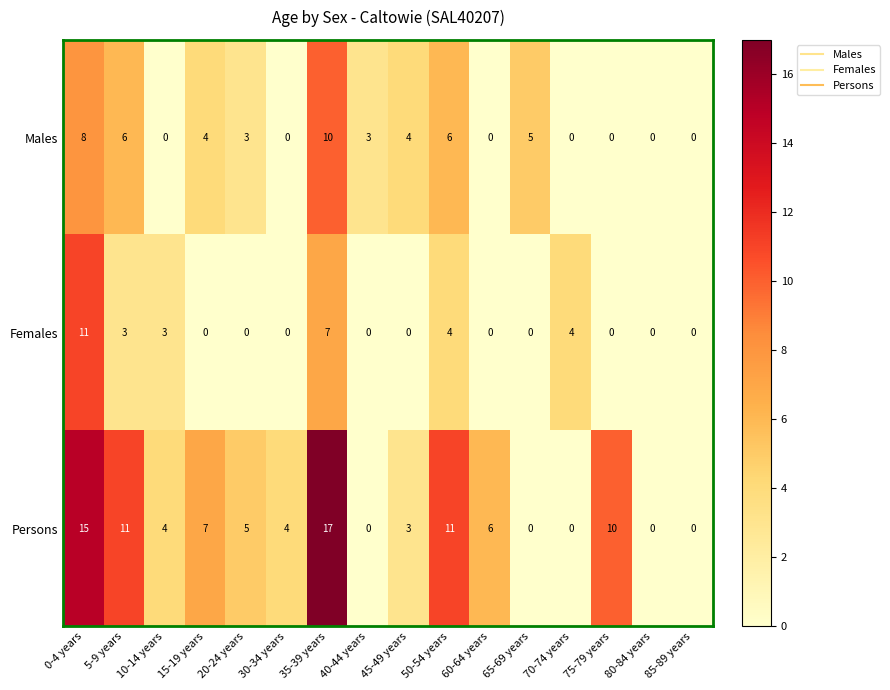

How many categories are shown in the chart?

16